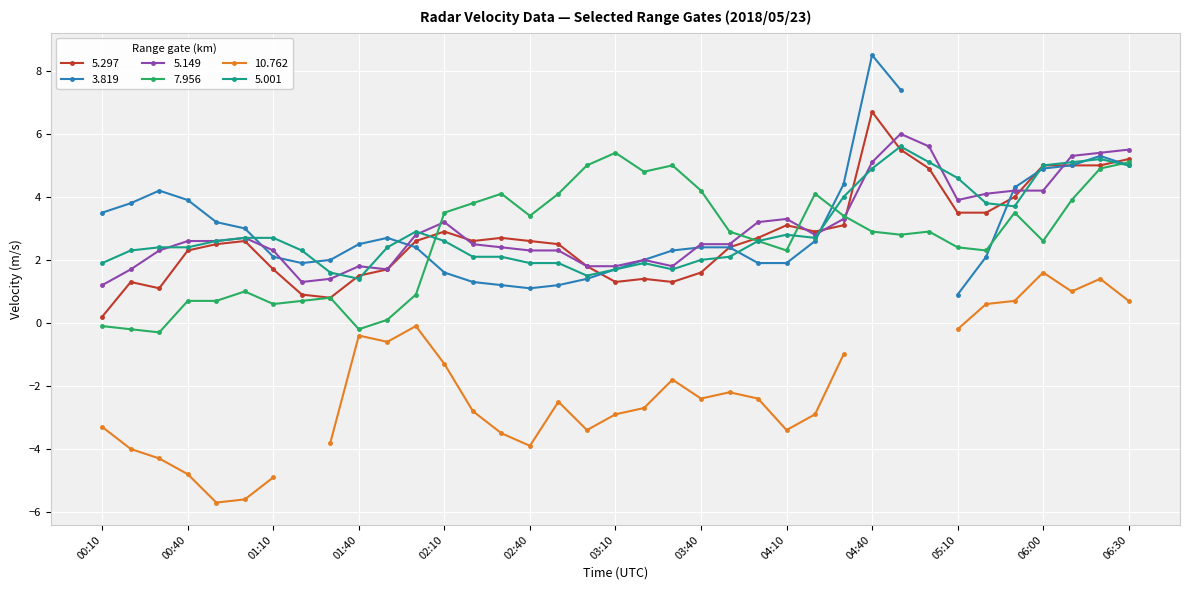

Is it true that 5.297 equals 2.4 at 01:10?

False